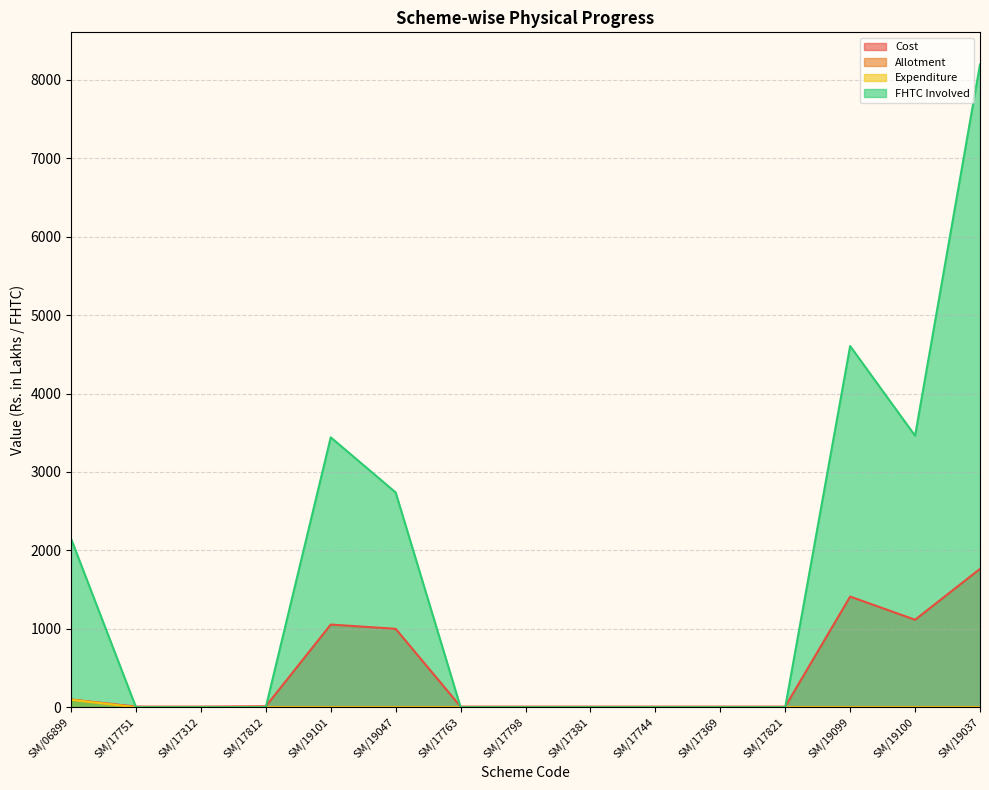

List the series in order of their peak value, lowest first.

Expenditure, Allotment, Cost, FHTC Involved